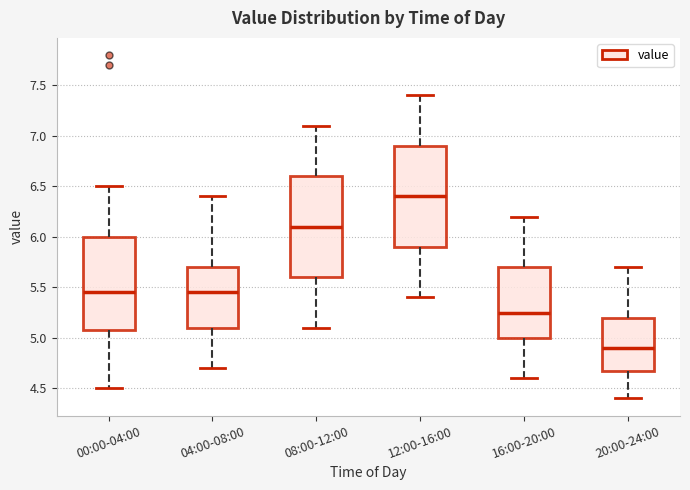

Where is the lower edge of the box for 12:00-16:00 on the y-axis? The values are not printed on the chart, so give them approximately, as read against the axis.

5.90